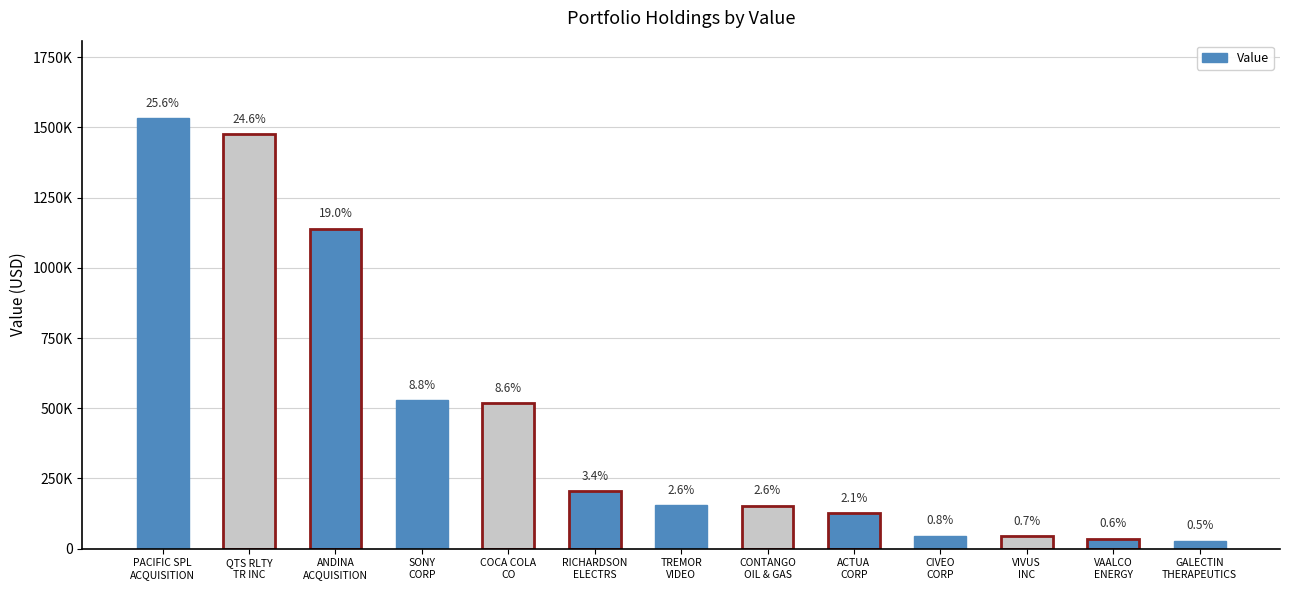

Does the chart contain any negative values?

No